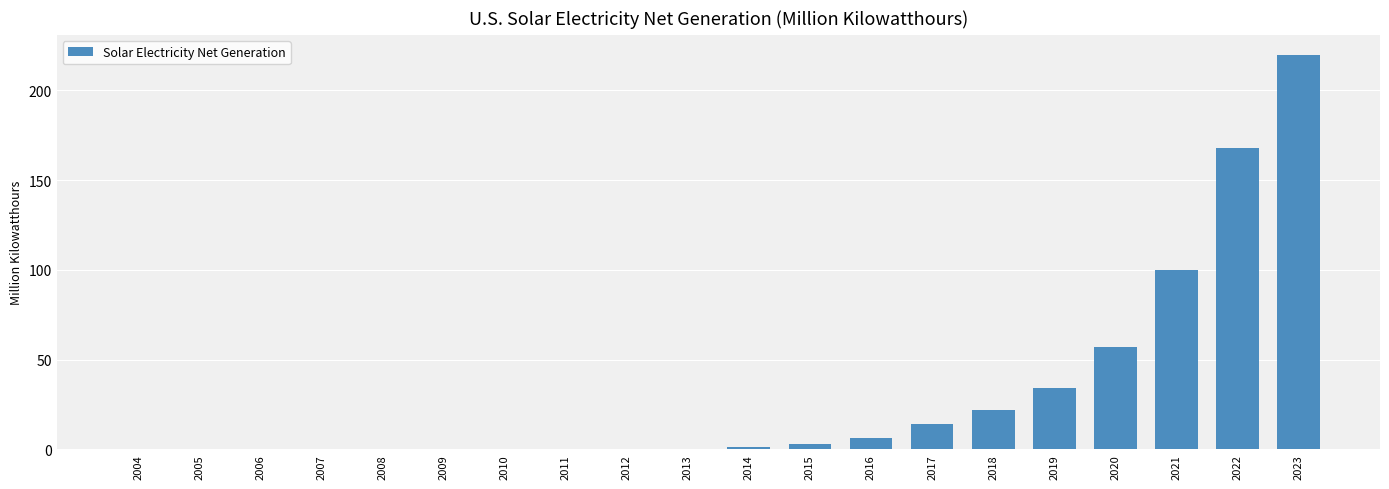

Reading left to right, extract all data points from this chart.

0	0	0	0	0	0	0	0	0	0	1	3	6	14	22	34	57	100	168	220